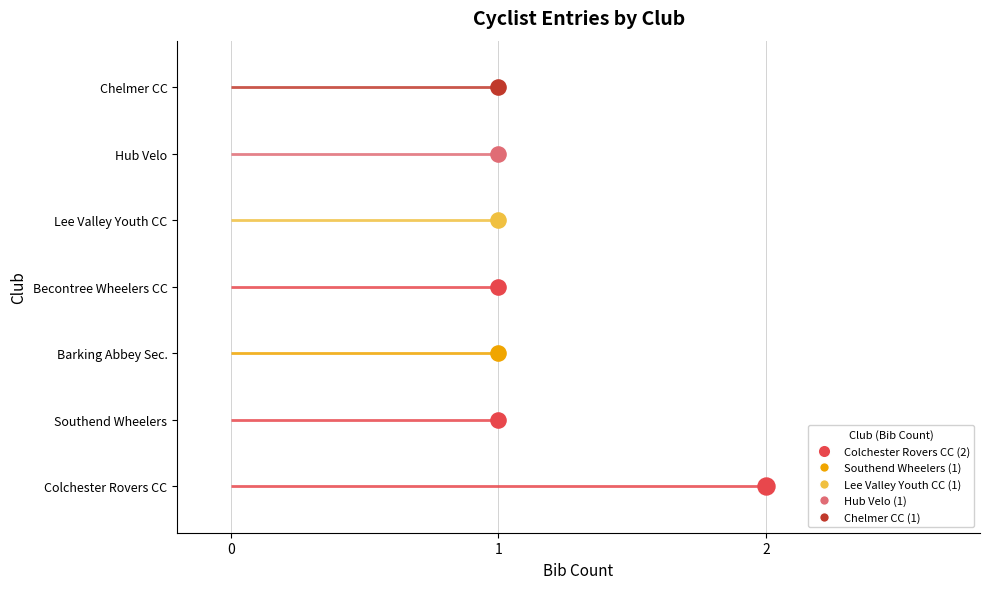

Which has a higher value, Barking Abbey Secondary School or Hub Velo?

Hub Velo